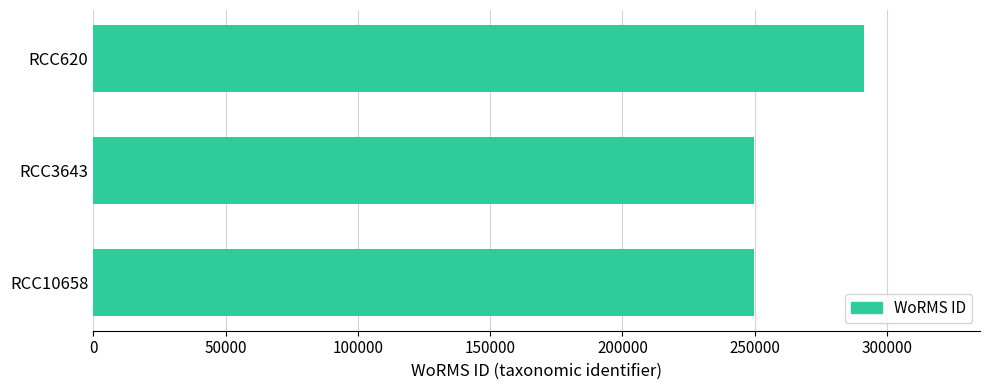

What is the sum of all values?

790867